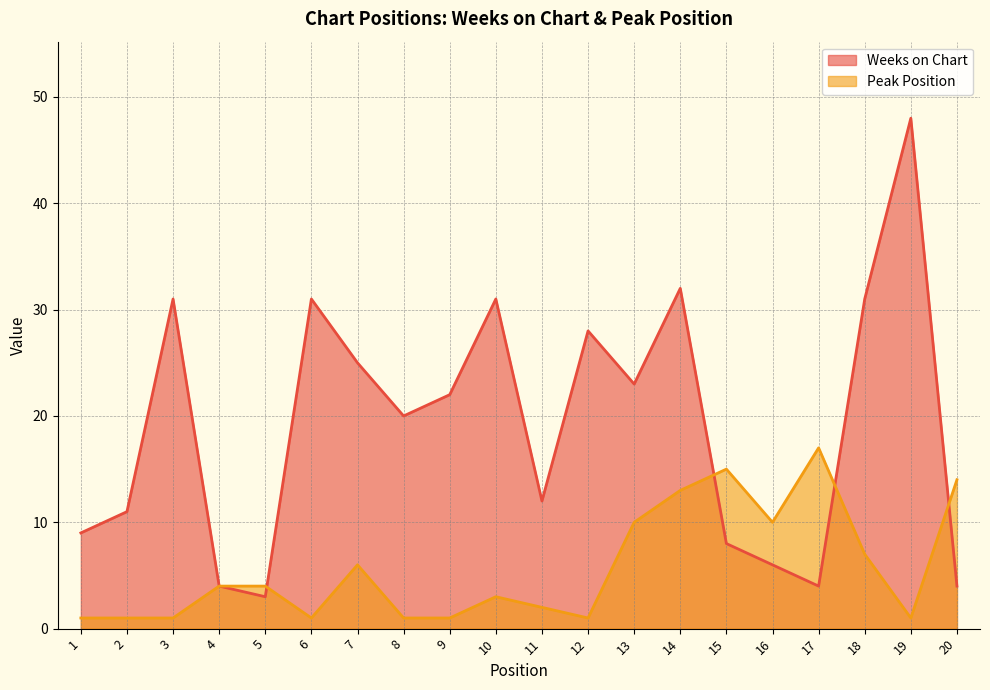

What is the value of the Peak Position point at the 6th from the left?

1